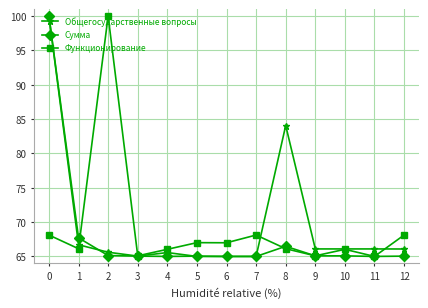

At how many categories does at least one series exceed 79?

3